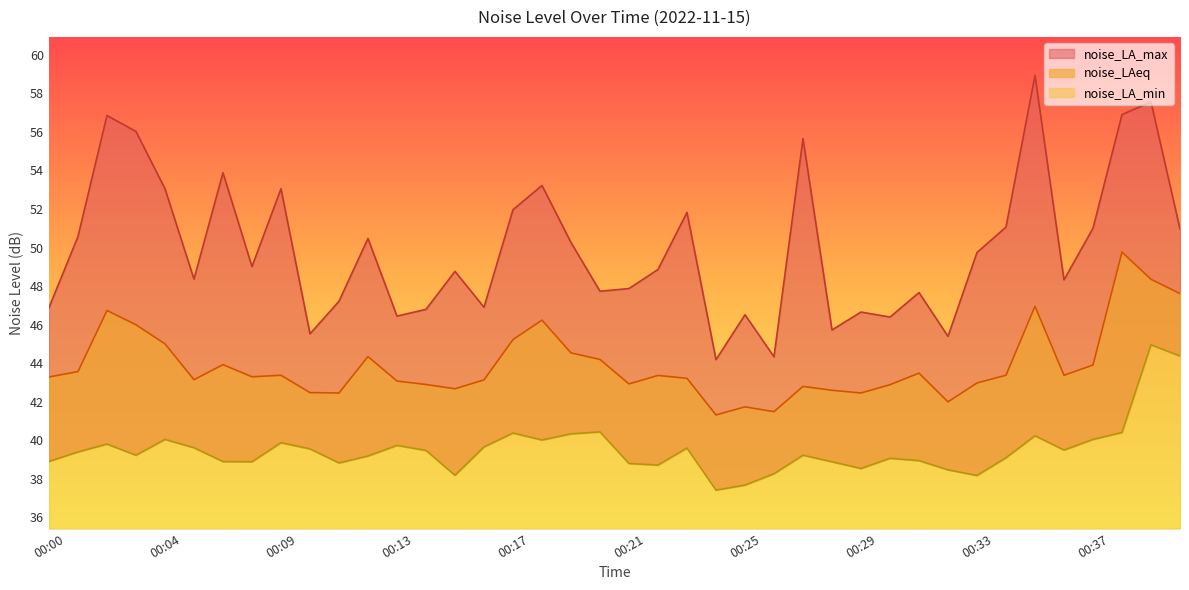

Where is noise_LA_max nearest to the value 51?

00:37